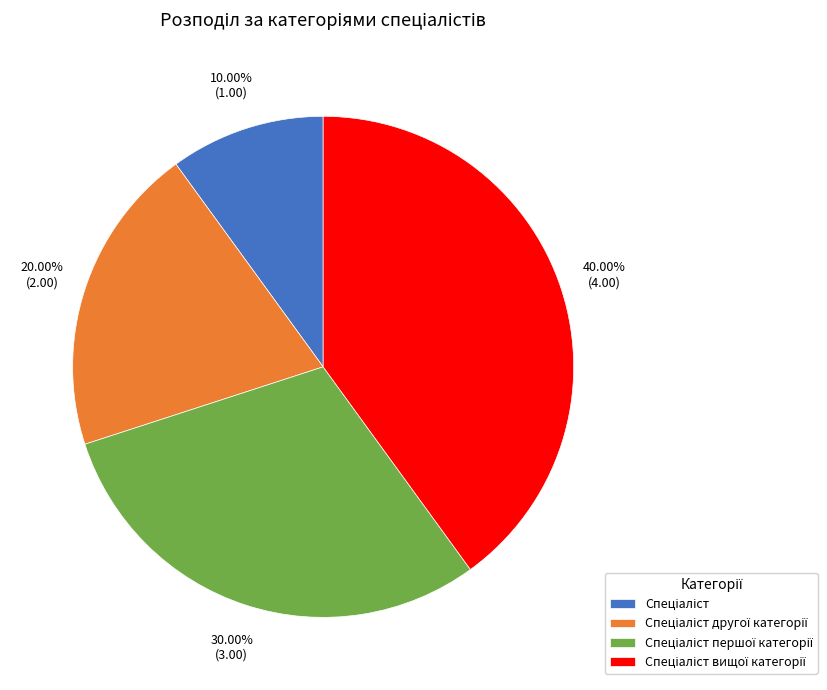

Is there a majority slice in this chart?

No